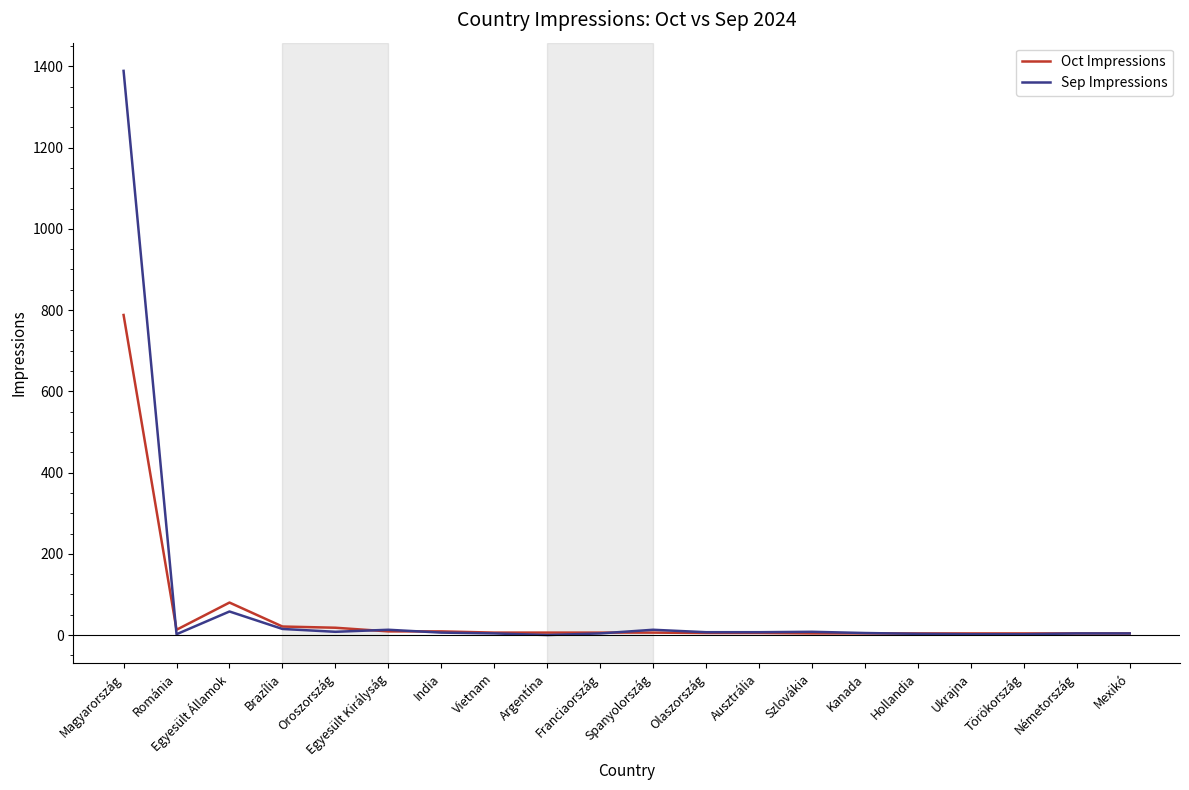

List the series in order of their peak value, lowest first.

Oct Impressions, Sep Impressions